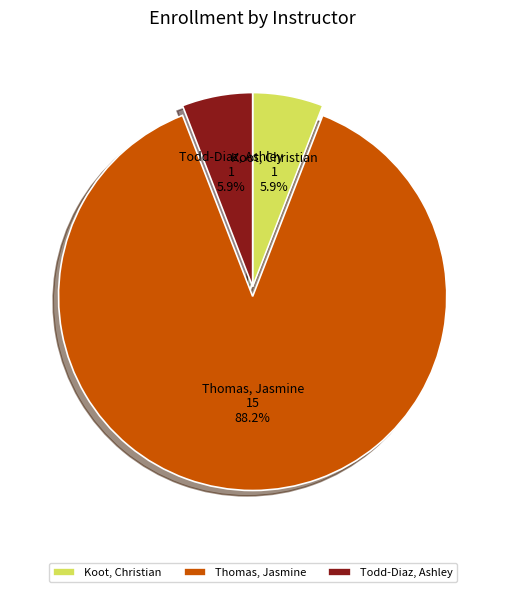

The Todd-Diaz, Ashley slice represents 20% of the pie. True or false?

False